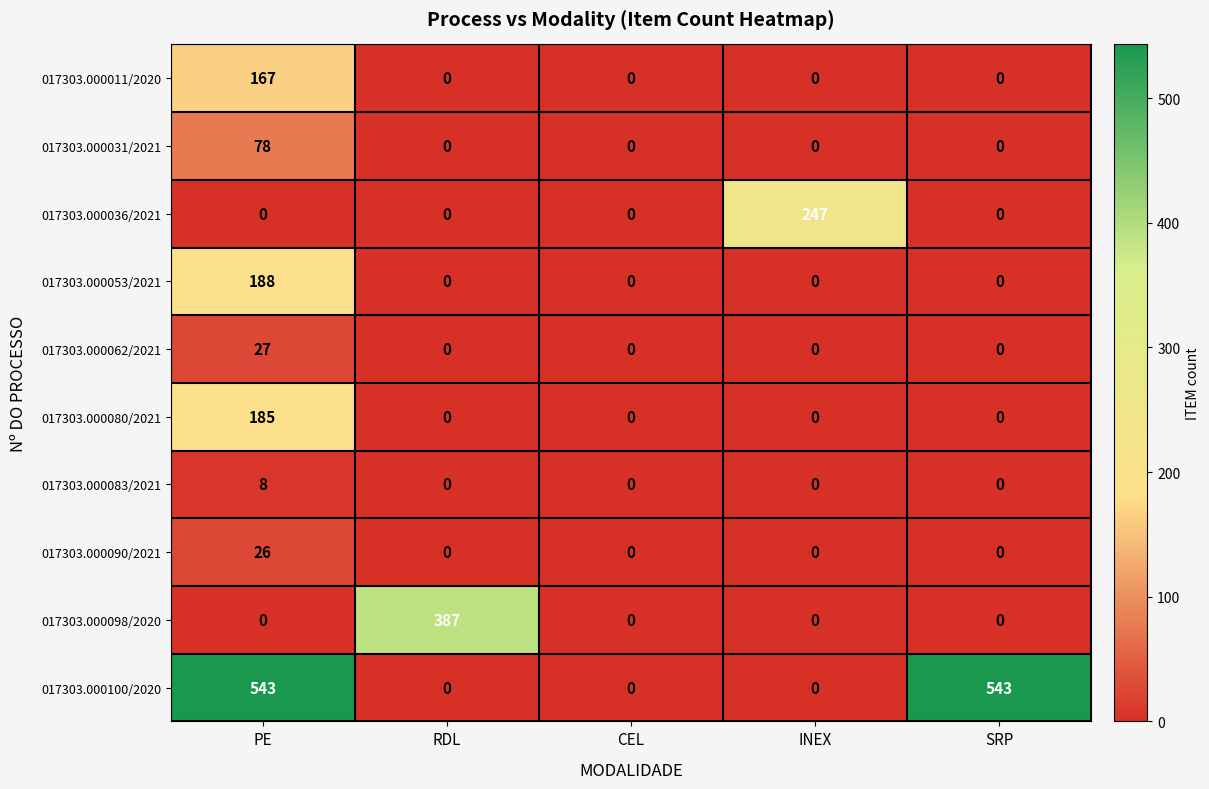

What is the greatest value displayed?

543